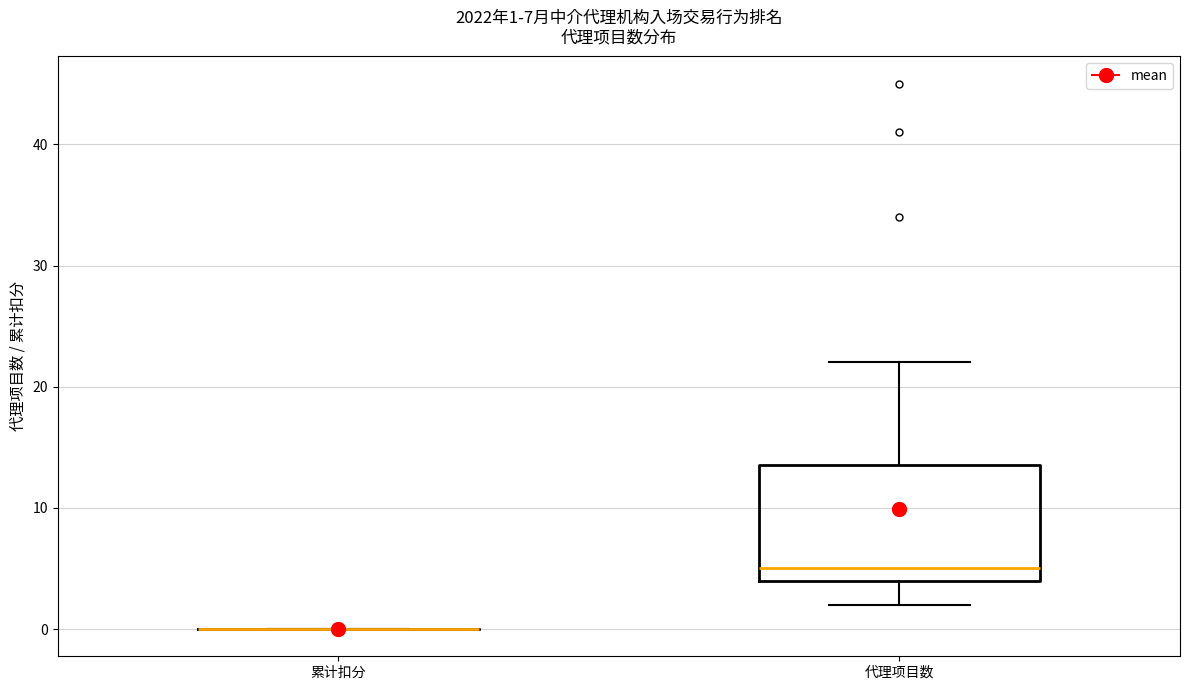

Comparing the boxes themselves (not the whiskers), which one is the tallest?

代理项目数